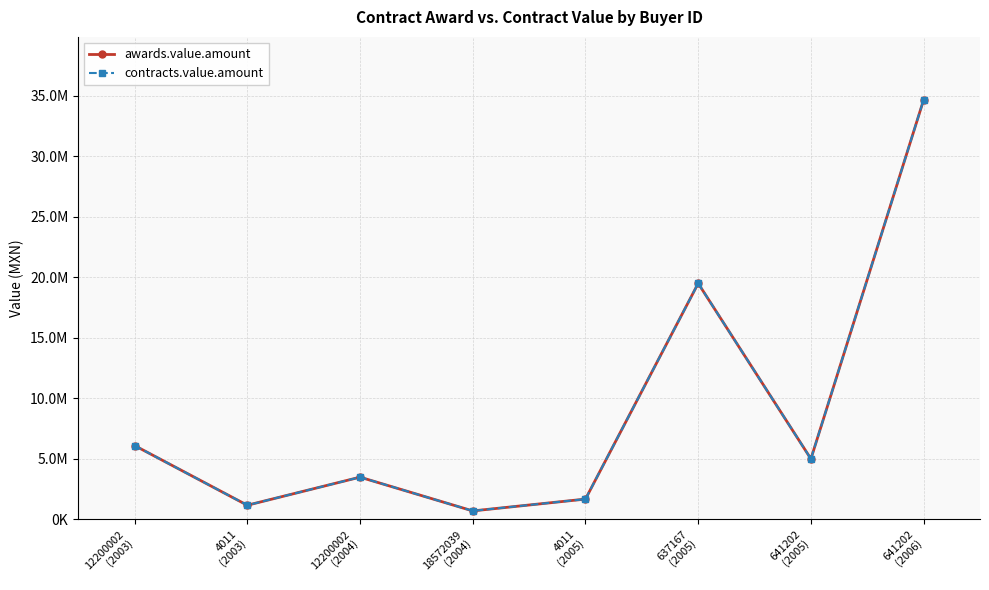

Does the chart have visible grid lines?

Yes